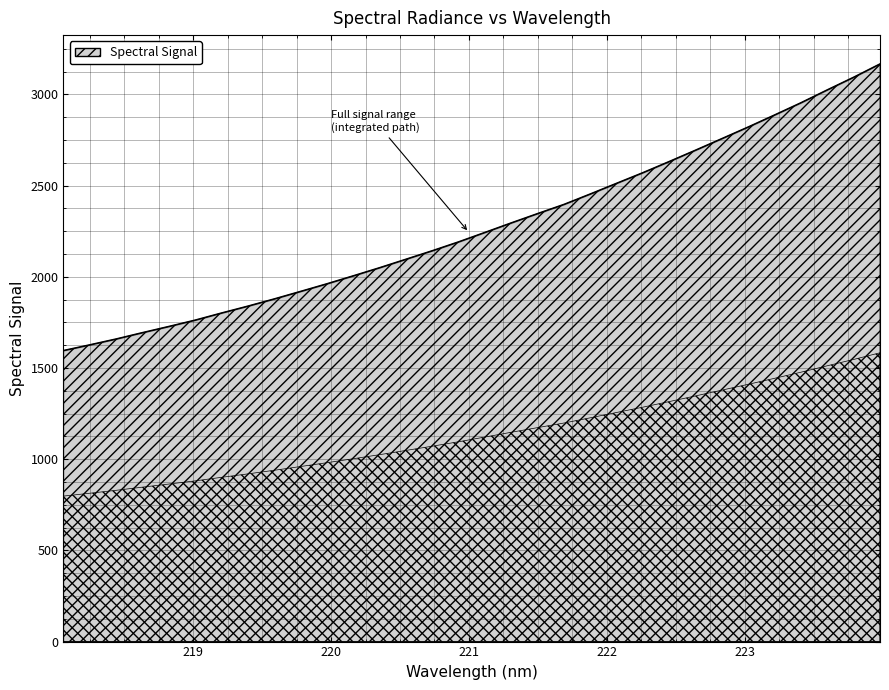

What is the maximum value shown in the chart?

3166.3